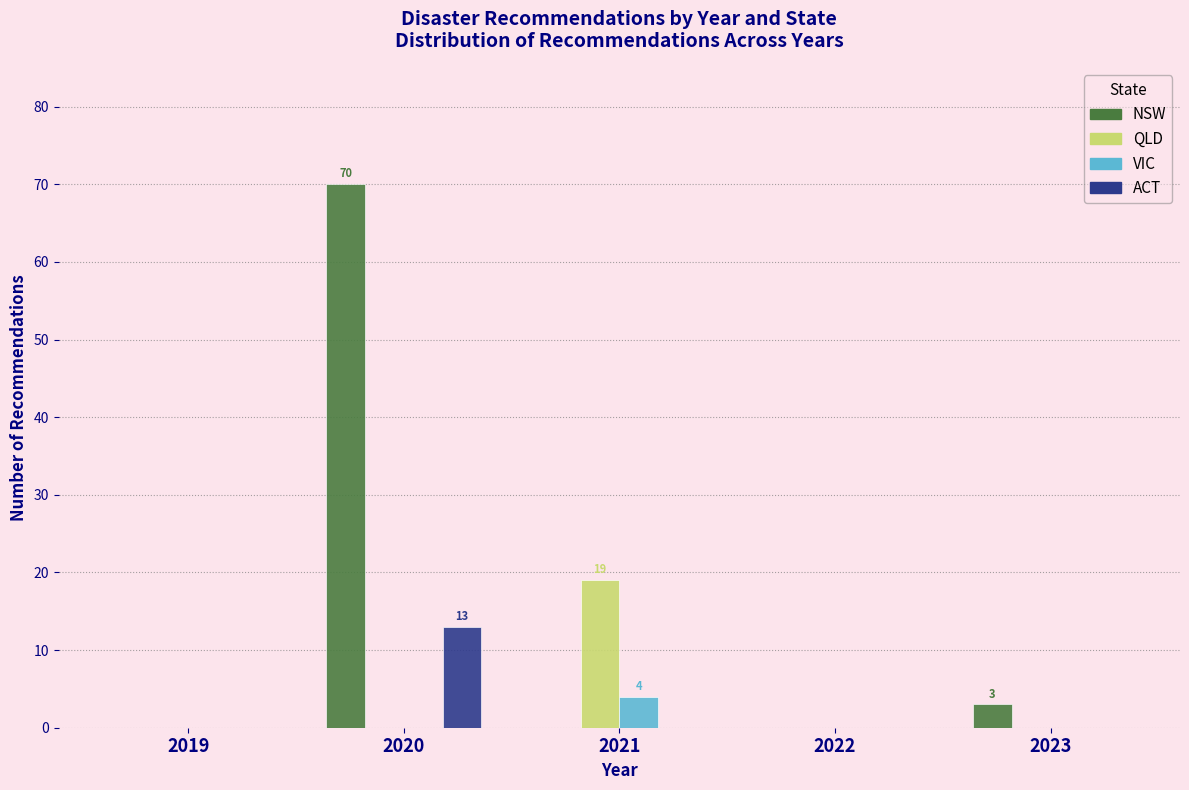

Reading right to left, list all the values displayed in this chart.

NSW: 2023=3	2022=0	2021=0	2020=70	2019=0
QLD: 2023=0	2022=0	2021=19	2020=0	2019=0
VIC: 2023=0	2022=0	2021=4	2020=0	2019=0
ACT: 2023=0	2022=0	2021=0	2020=13	2019=0